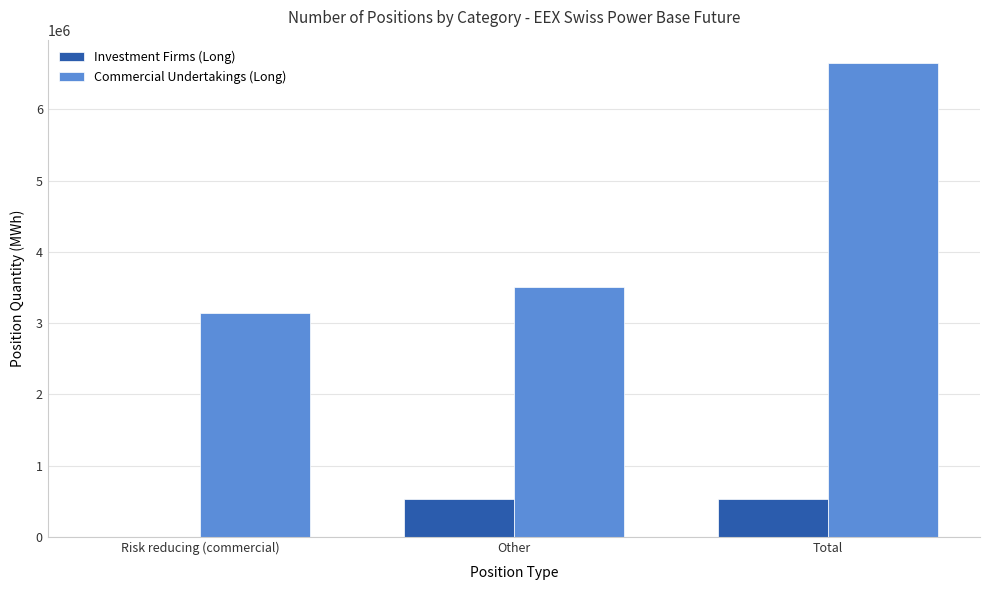

The value of Investment Firms (Long) at Risk reducing (commercial) is 0. True or false?

True